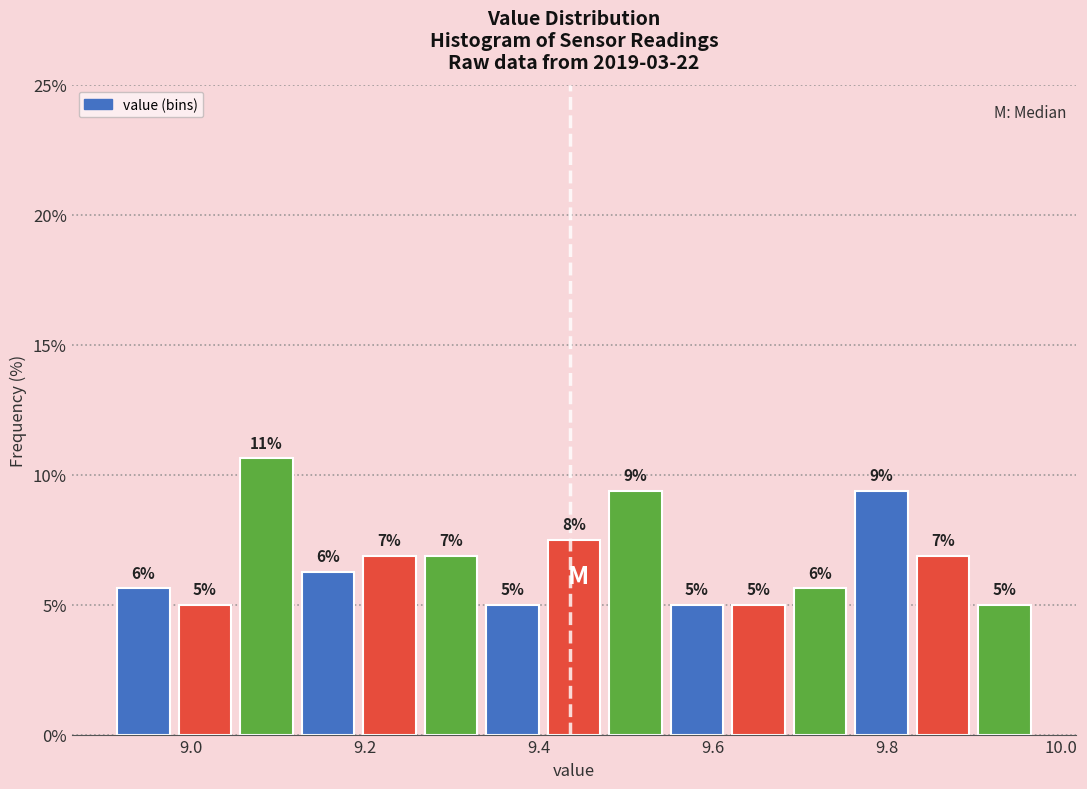

Around what value on the x-axis is the tallest bar? Give the approximate position of its centre, as read against the axis.

9.08